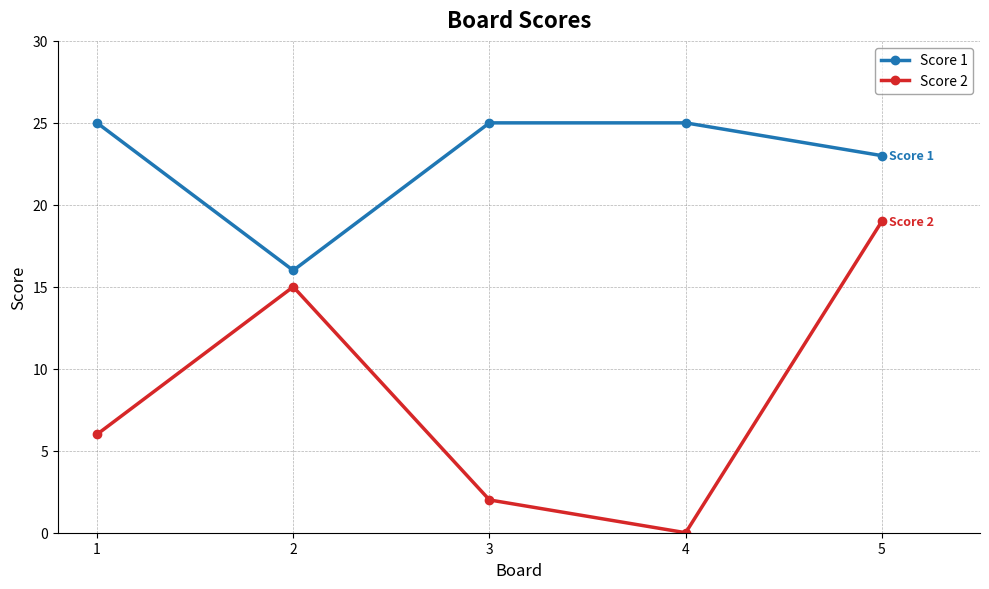

How many positive values does the Score 2 series have?

4